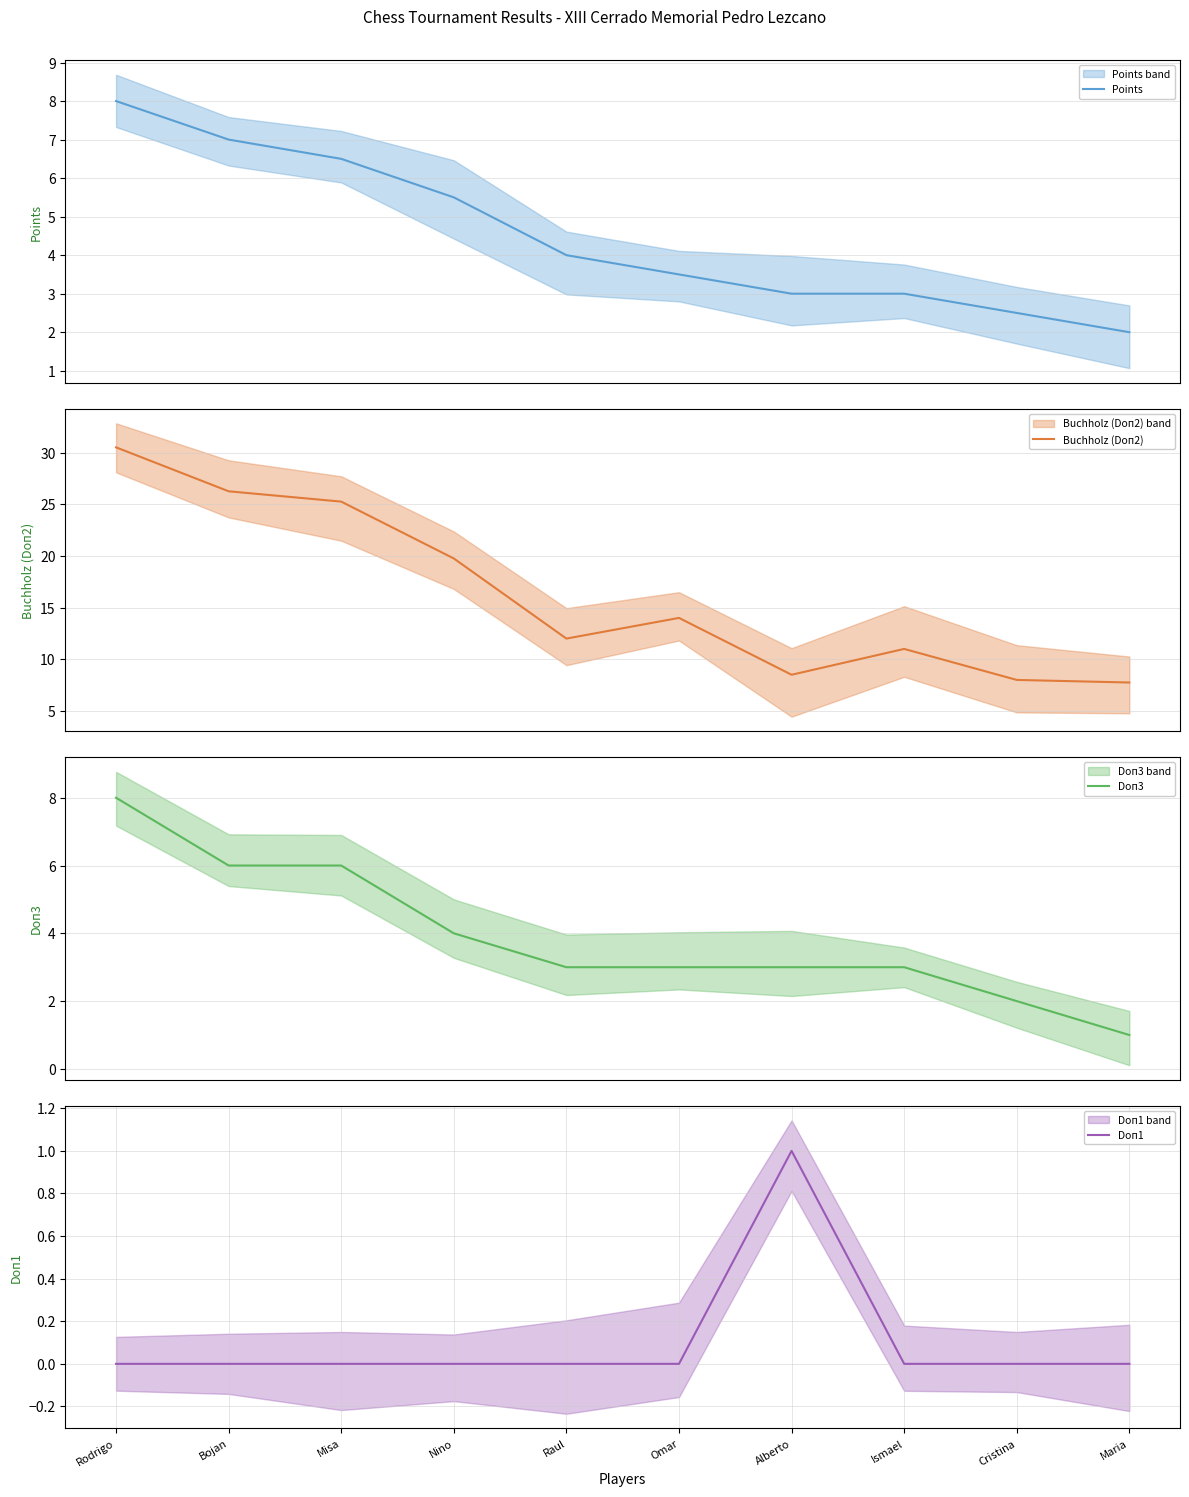

What is the label of the 8th point from the left?

Ismael